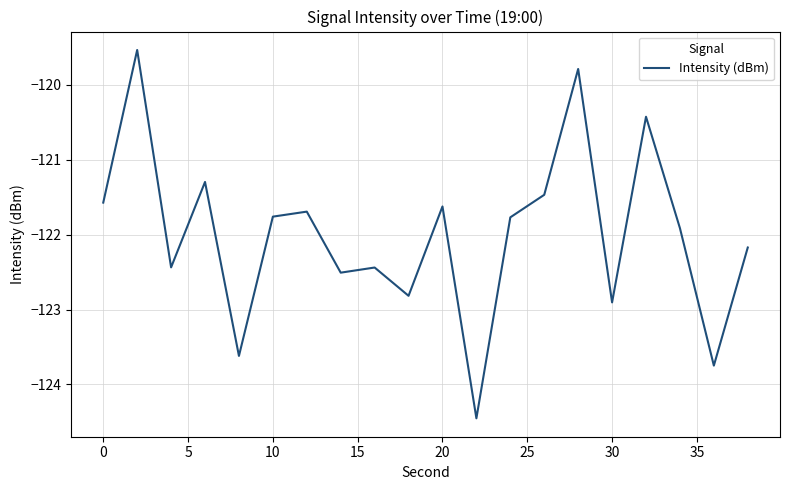

What is the smallest value displayed?

-124.5